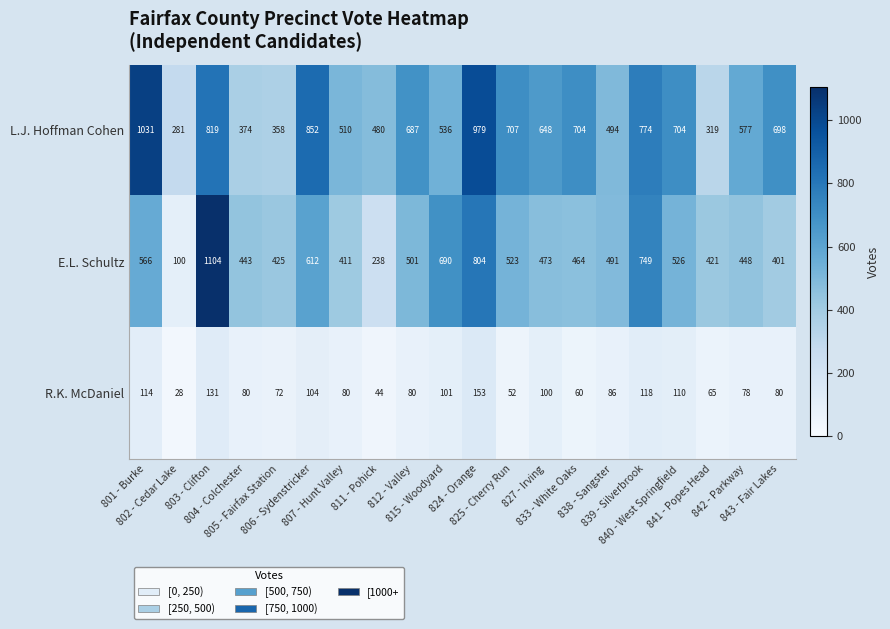

Count the number of data series in this chart.

3